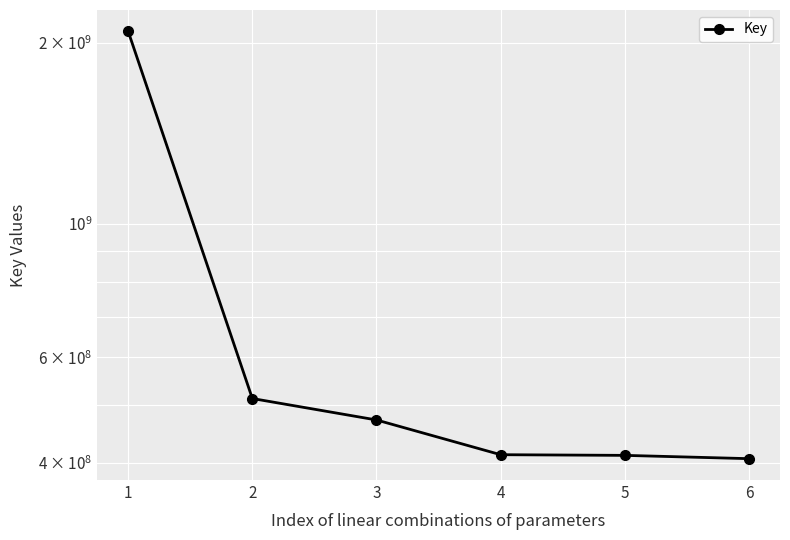

Reading right to left, transcribe all the data shown in this chart.

6=406723379	5=411885552	4=412941866	3=471726417	2=512127722	1=2090594322